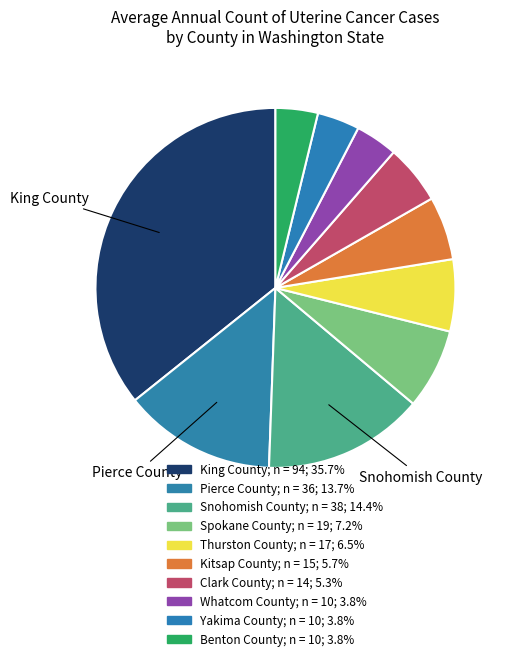

How many slices are in this pie chart?

10